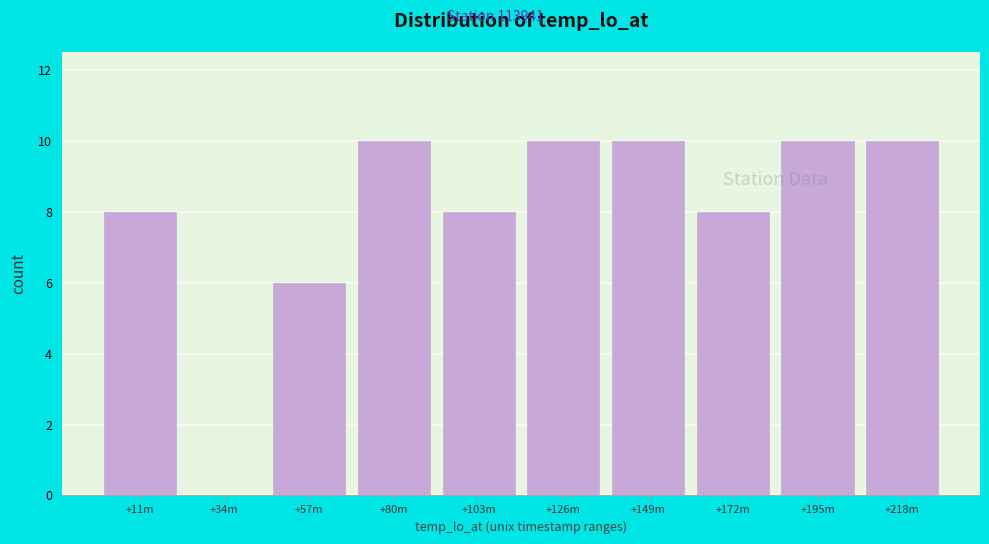

Reading left to right, extract all data points from this chart.

+11m=8	+34m=0	+57m=6	+80m=10	+103m=8	+126m=10	+149m=10	+172m=8	+195m=10	+218m=10